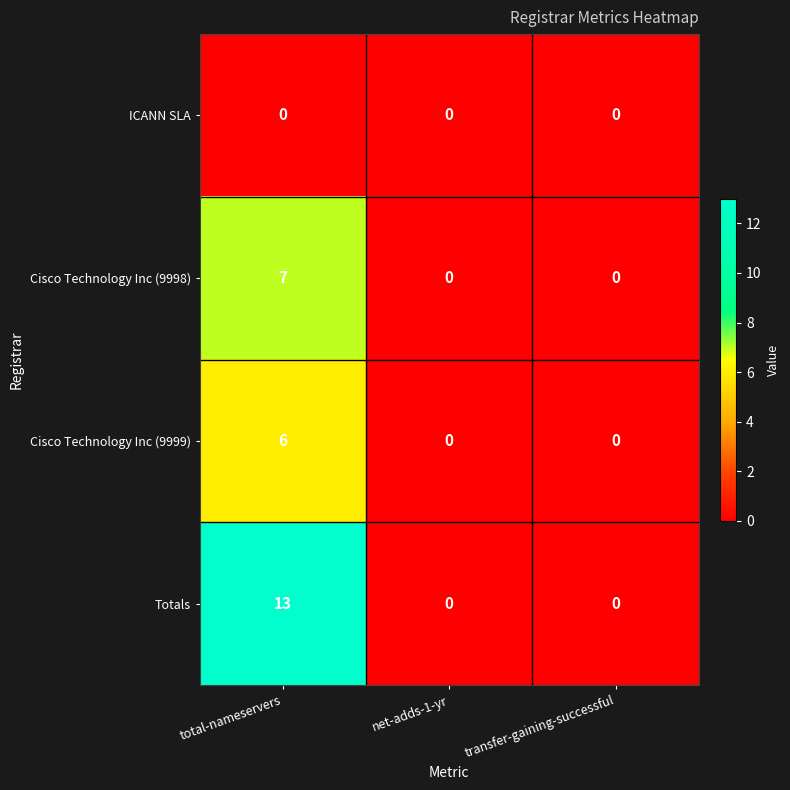

Which series has the largest total across all categories?

Totals